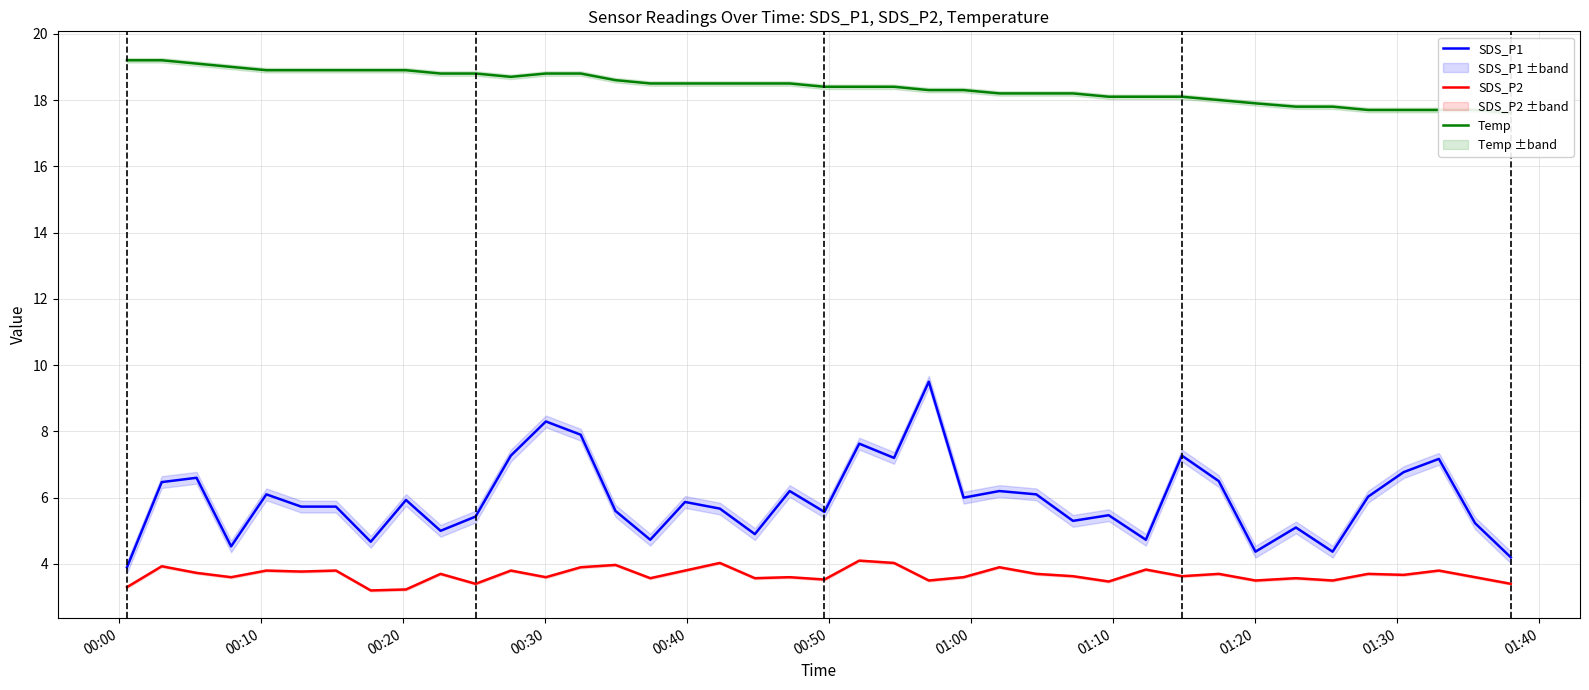

True or false: SDS_P2 and SDS_P1 intersect in this chart.

False